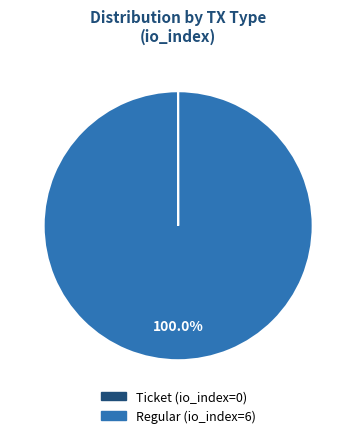

To the nearest percent, what percentage of the pie is Regular?

100%